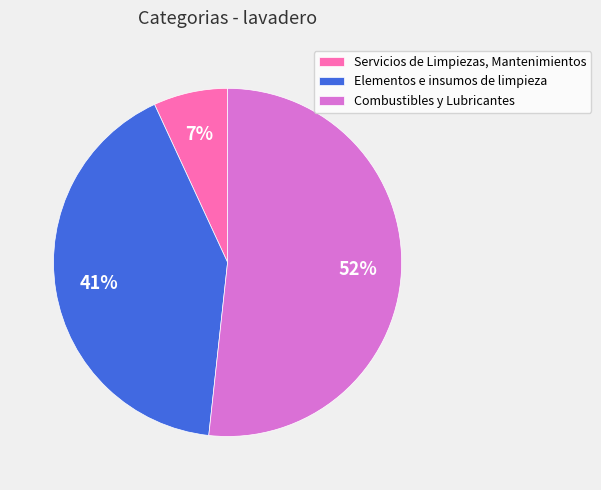

To the nearest percent, what percentage of the pie is Elementos e insumos de limpieza?

41%